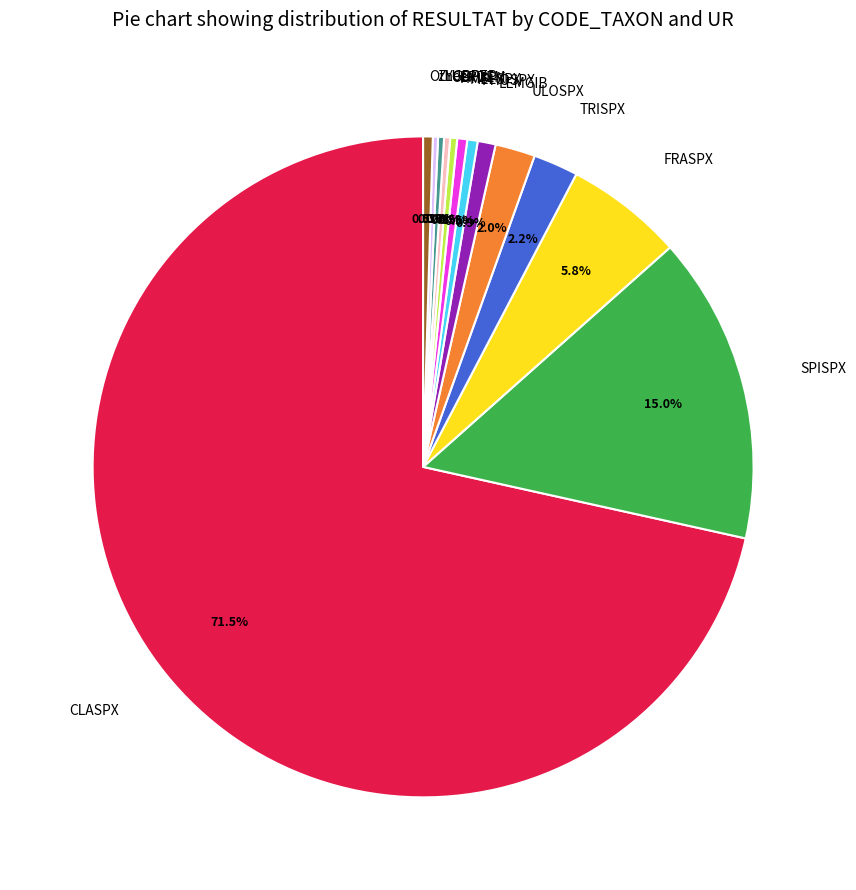

What is the largest slice in the pie chart?

CLASPX